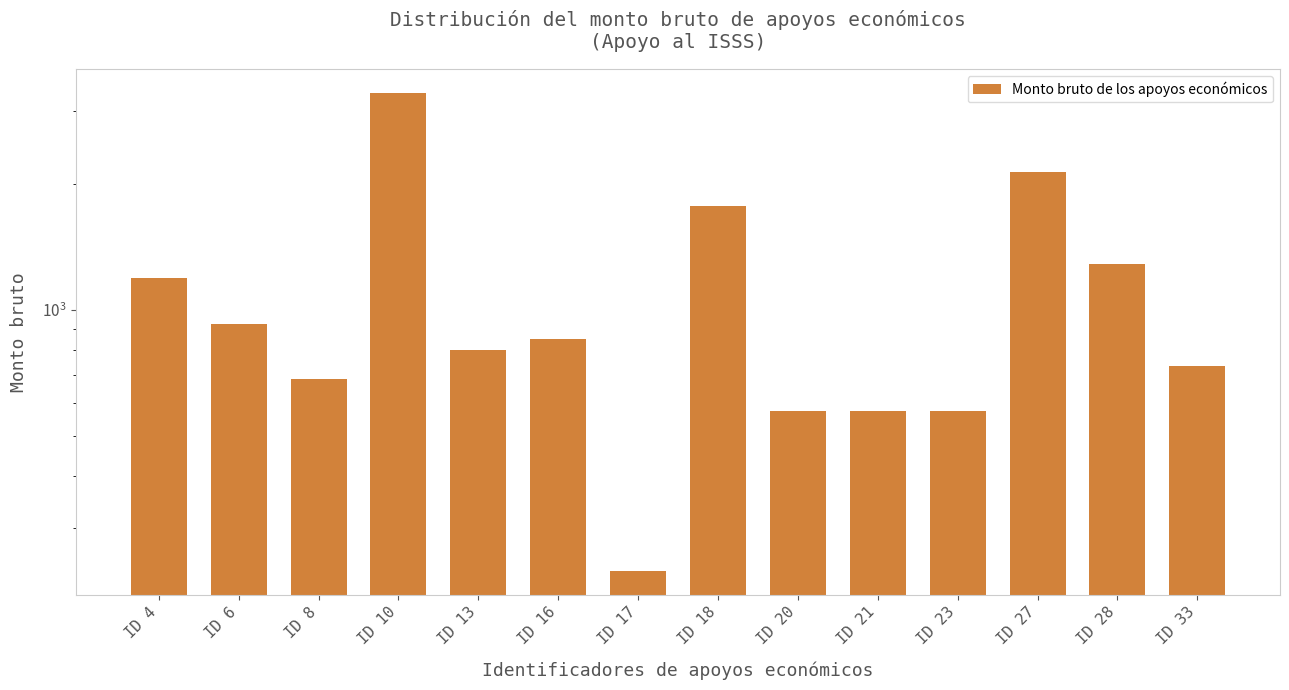

List the labels in order of value, smallest first.

ID 17, ID 23, ID 20, ID 21, ID 8, ID 33, ID 13, ID 16, ID 6, ID 4, ID 28, ID 18, ID 27, ID 10